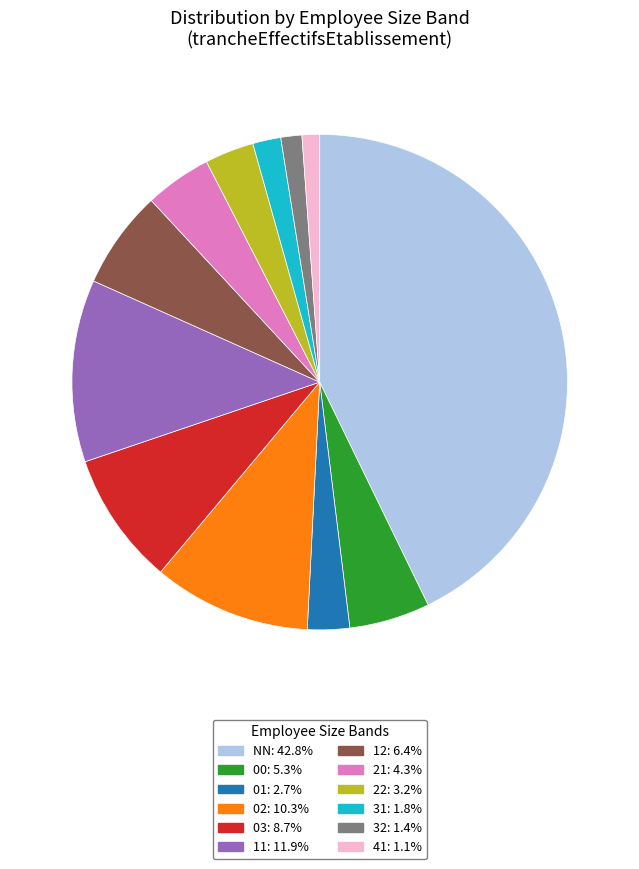

Is it true that NN is 50% of the pie?

False